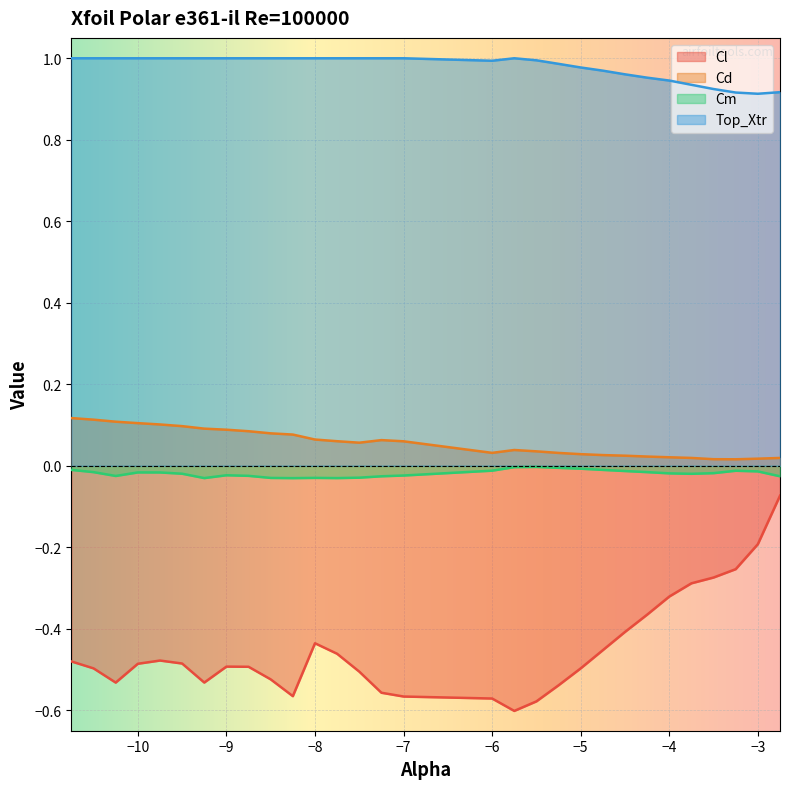

Rank the series at -4.25 from lowest to highest value.

Cl, Cm, Cd, Top_Xtr